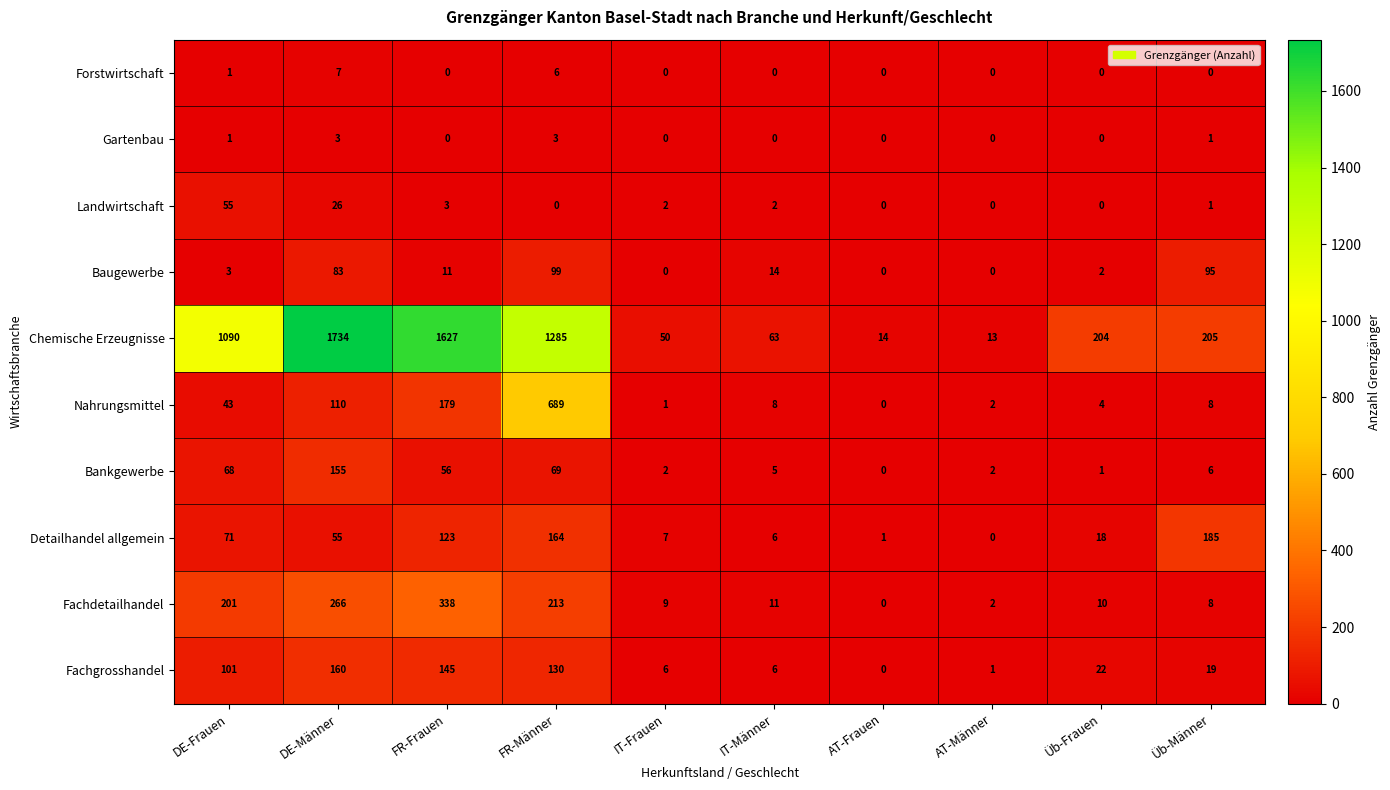

At which category is the sum across all series the highest?

FR-Männer